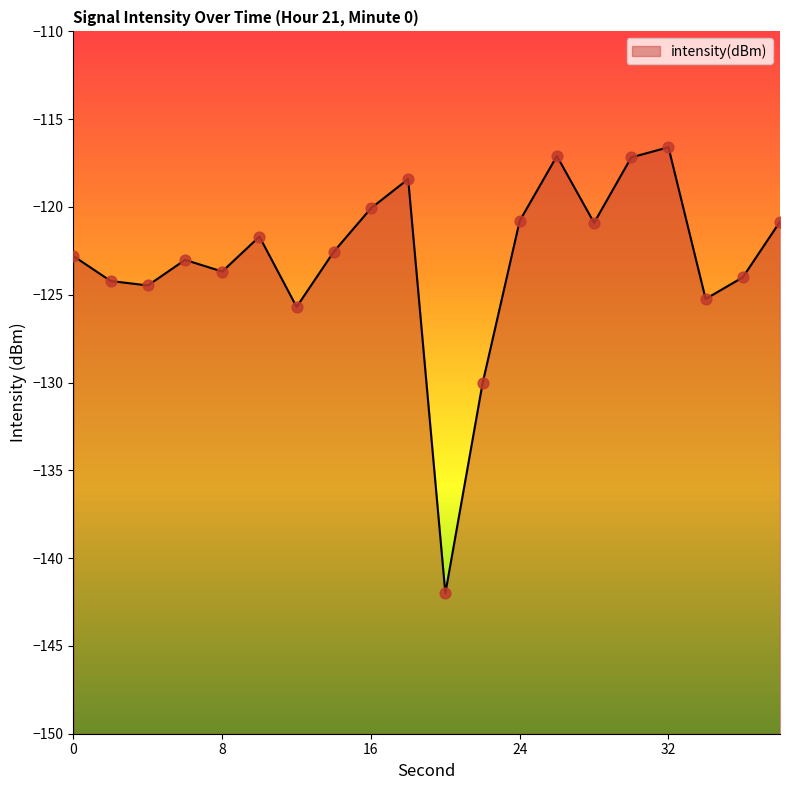

What is the change in value from 0 to 36?

-1.2